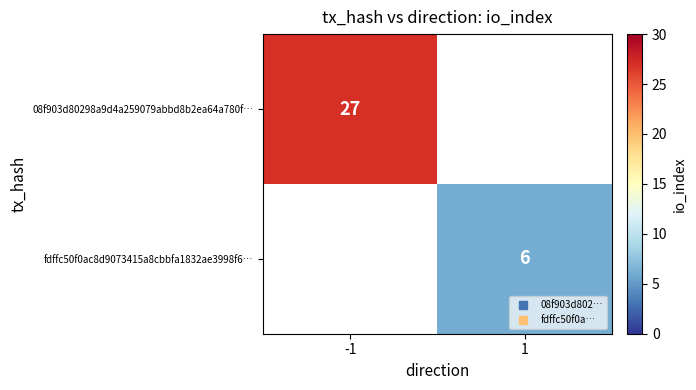

Is it true that 08f903d80298a9d4a259079abbd8b2ea64a780f… equals 44.8 at -1?

False